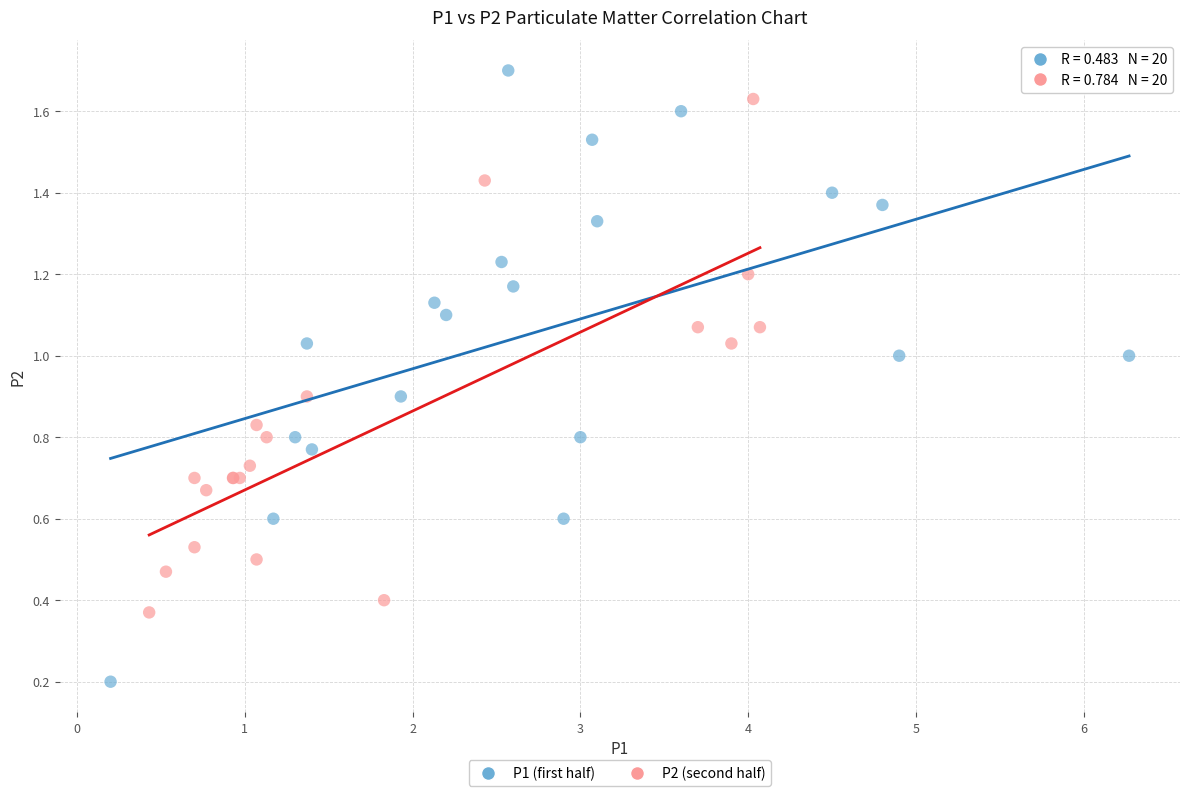

Which series contains the lowest Y value?

P1 (first half)